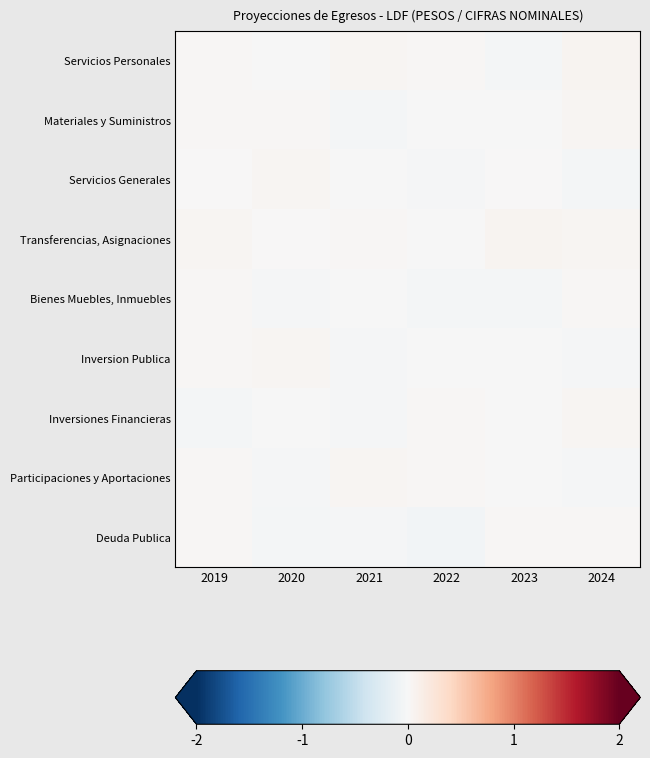

At which category does the chart reach its peak across all series?

2024